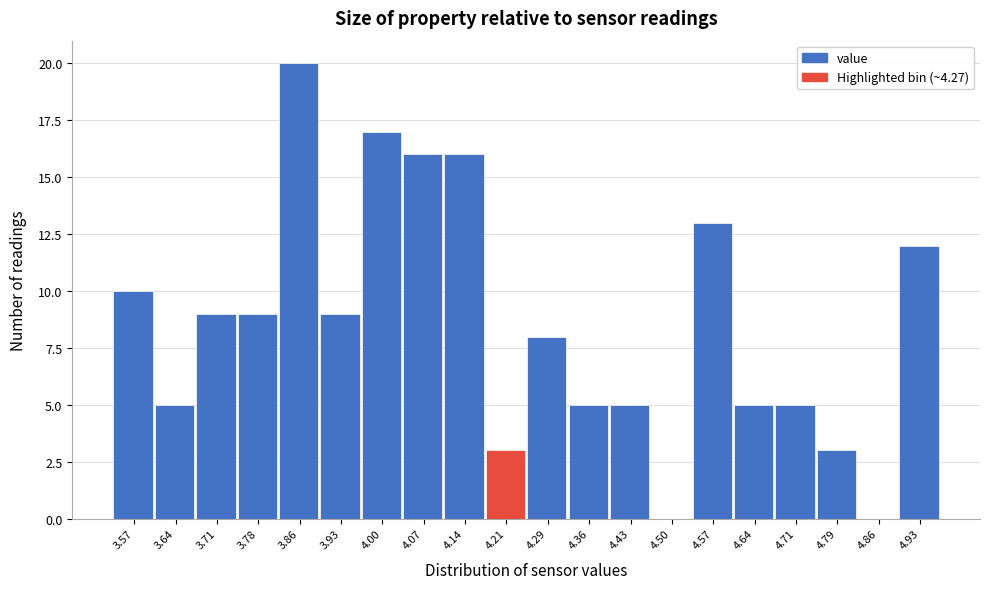

Reading left to right, extract all data points from this chart.

3.57=10	3.64=5	3.71=9	3.78=9	3.86=20	3.93=9	4.00=17	4.07=16	4.14=16	4.21=3	4.29=8	4.36=5	4.43=5	4.50=0	4.57=13	4.64=5	4.71=5	4.79=3	4.86=0	4.93=12